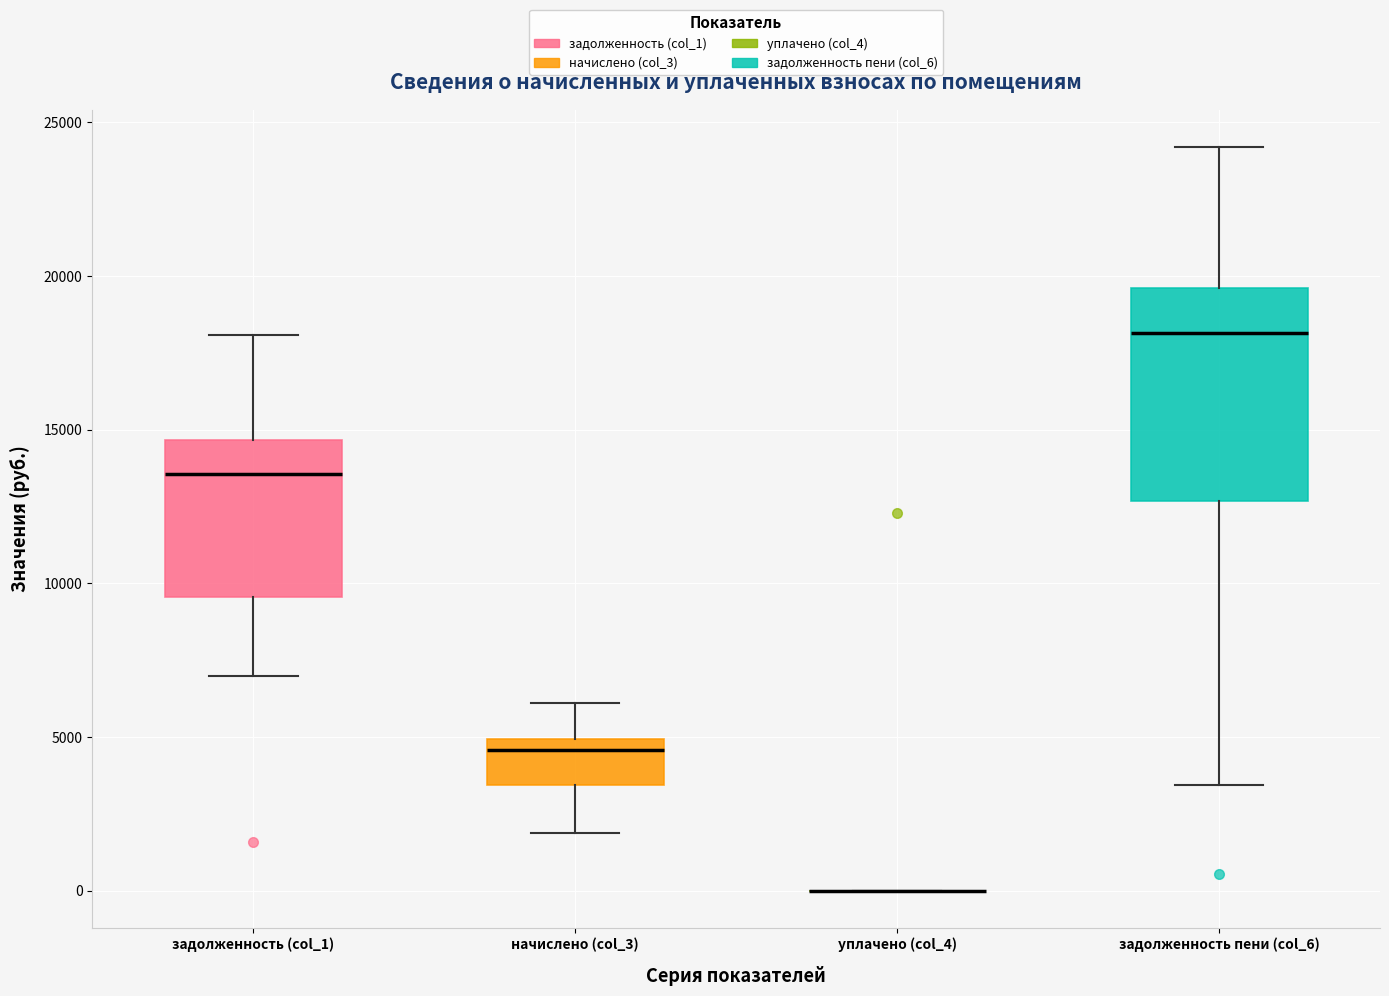

Reading left to right, read every box against the y-axis: the position of its median line, the range the box covers, and the ends of its whiskers. The values are not printed on the chart, so give them approximately, as read against the axis.

задолженность (col_1): median 13500, box 9500 to 14500, whiskers 7000 to 18000
начислено (col_3): median 4500, box 3500 to 5000, whiskers 2000 to 6000
уплачено (col_4): box collapsed to a line at 0, whiskers 0 to 0
задолженность пени (col_6): median 18000, box 12500 to 19500, whiskers 3500 to 24000